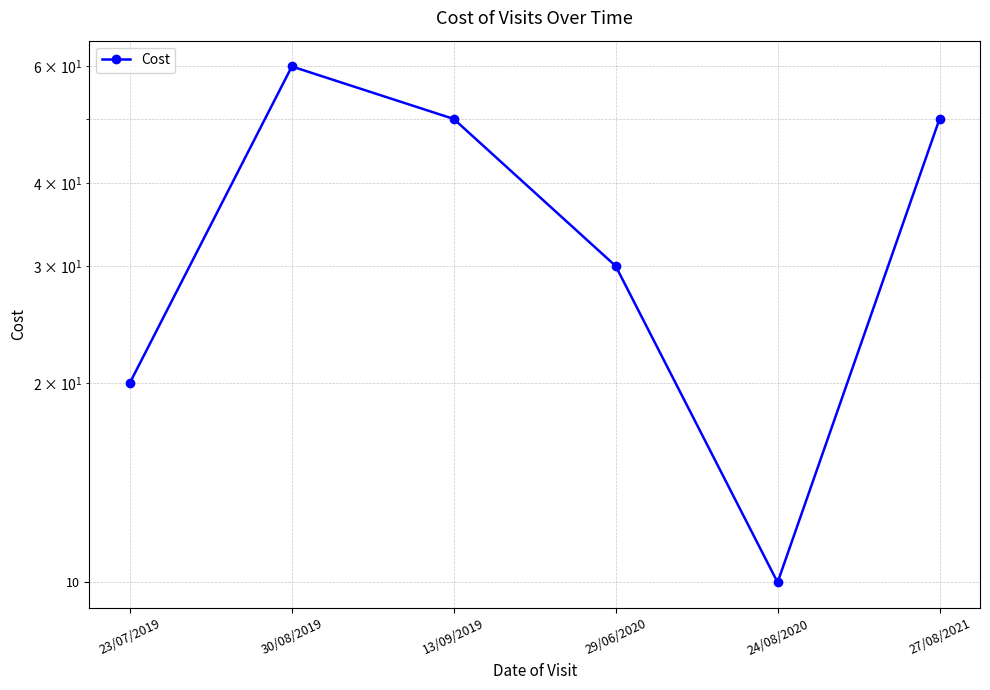

Where is the data nearest to the value 35?

29/06/2020